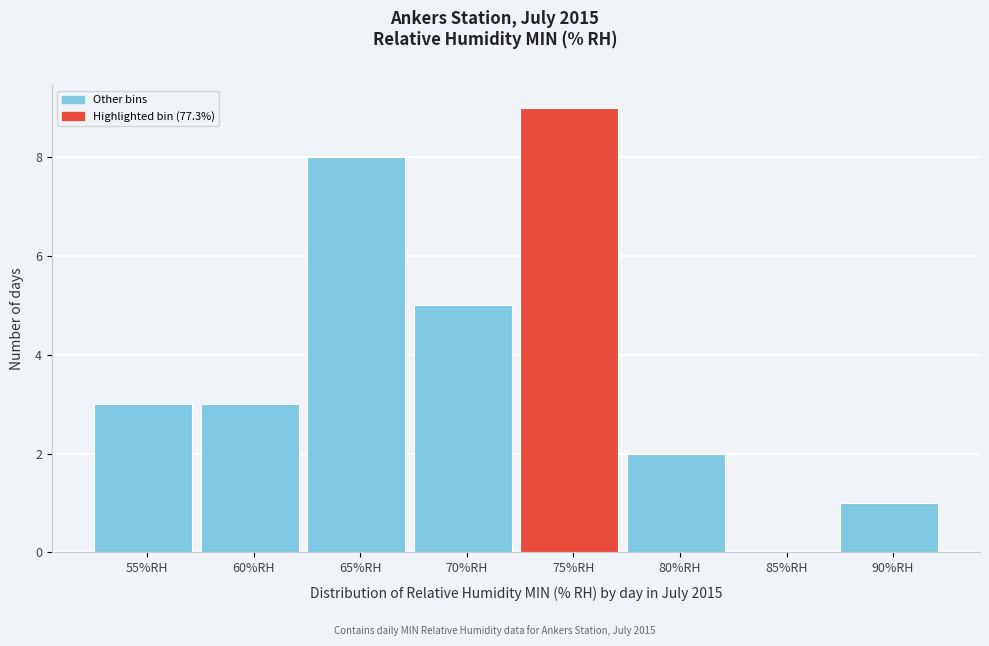

Reading left to right, extract all data points from this chart.

55%RH=3	60%RH=3	65%RH=8	70%RH=5	75%RH=9	80%RH=2	85%RH=0	90%RH=1